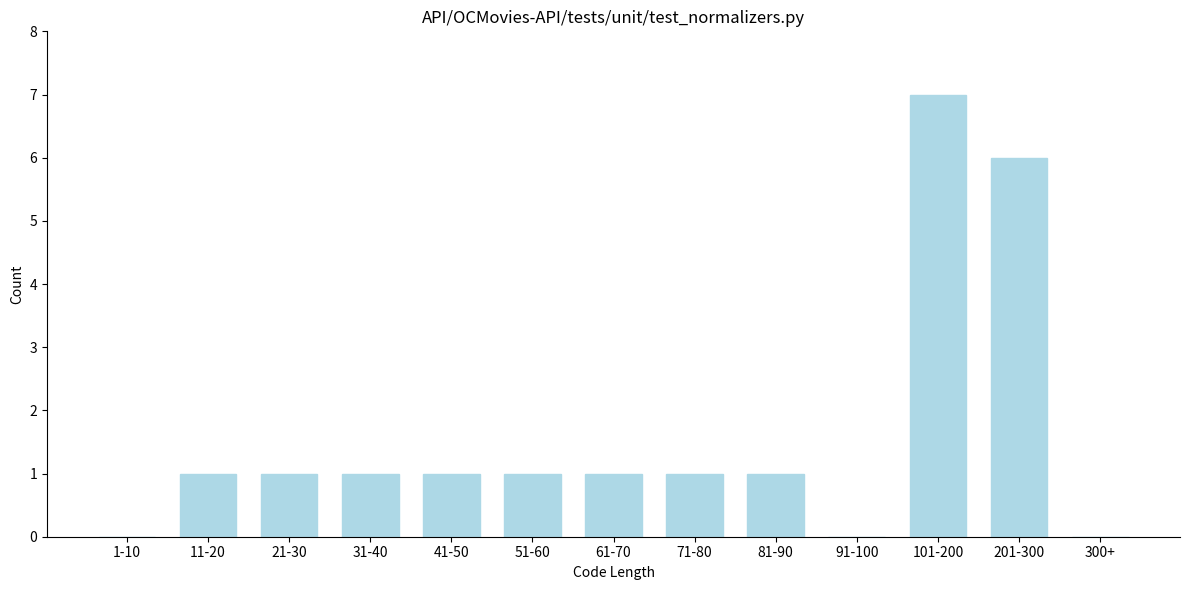

Reading left to right, extract all data points from this chart.

1-10=0	11-20=1	21-30=1	31-40=1	41-50=1	51-60=1	61-70=1	71-80=1	81-90=1	91-100=0	101-200=7	201-300=6	300+=0